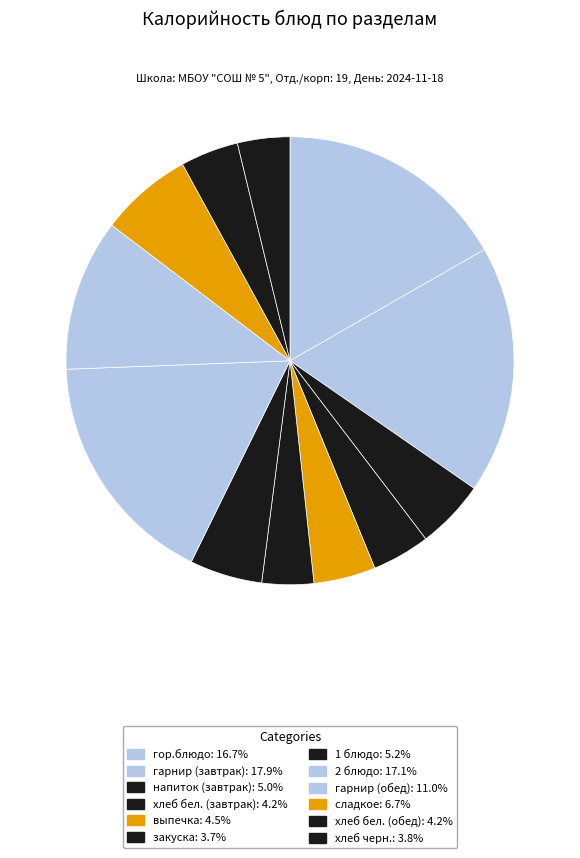

Approximately how many times larger is the value at гор.блюдо compared to выпечка?

3.7